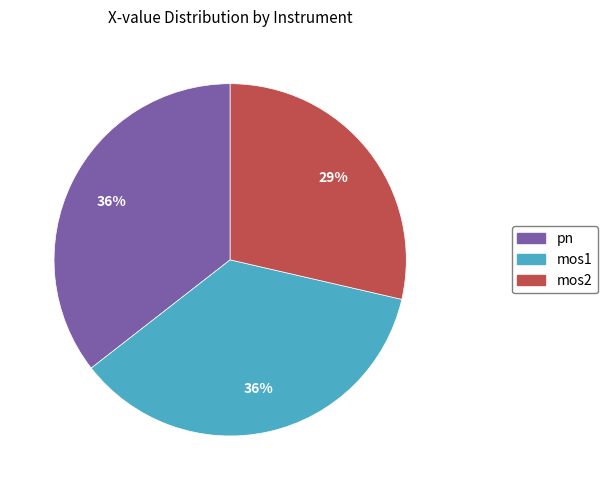

Is the sum of pn and mos1 greater than half?

Yes